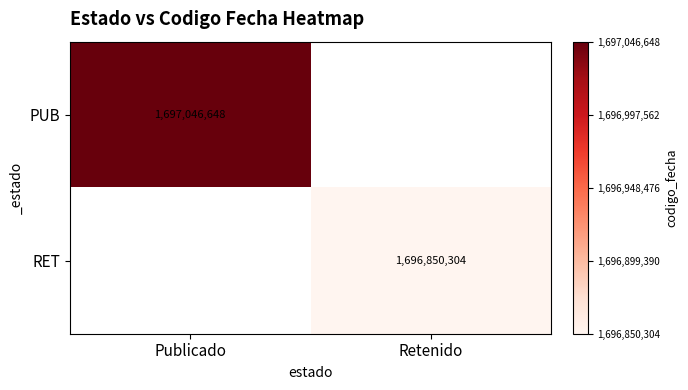

The PUB series shows 2328618789 at Publicado. True or false?

False